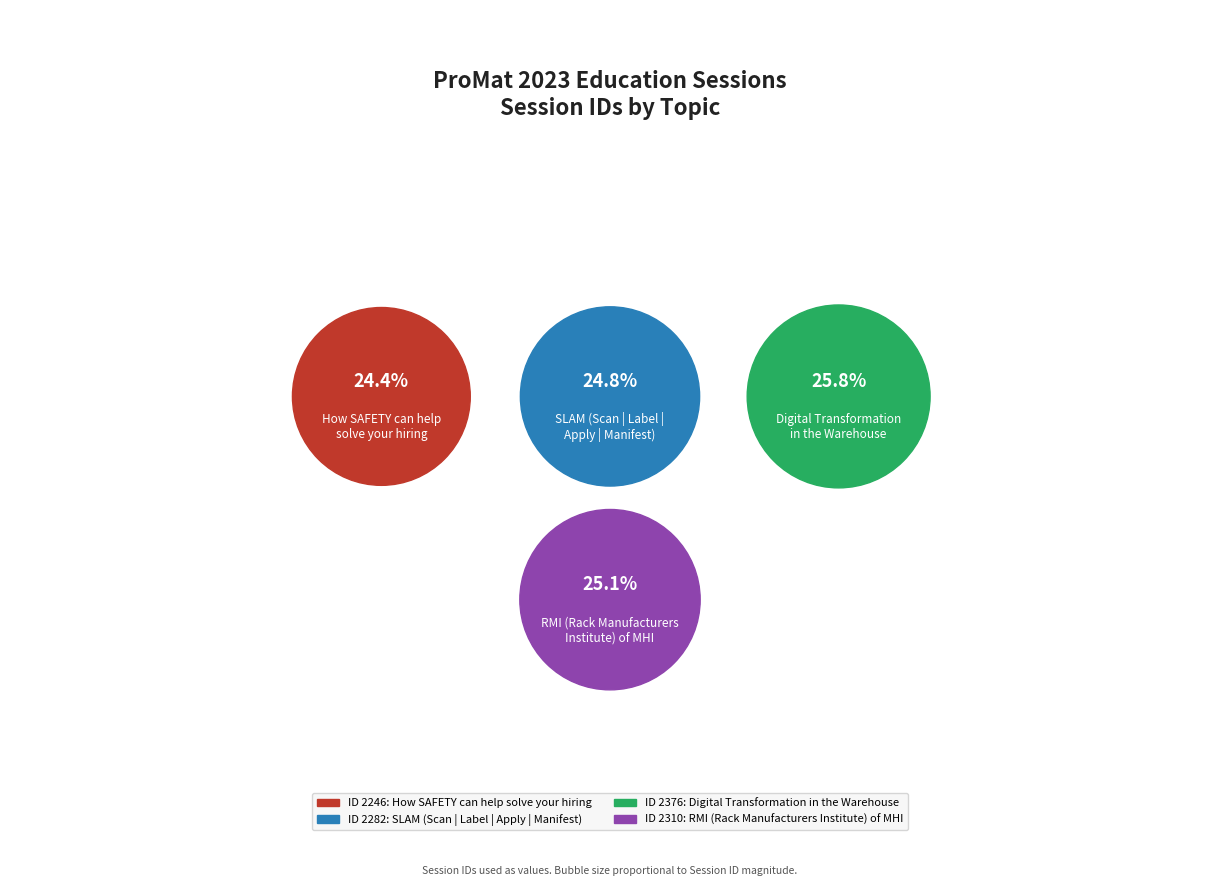

To the nearest percent, what is the difference between the largest and smallest slice percentages?

1%